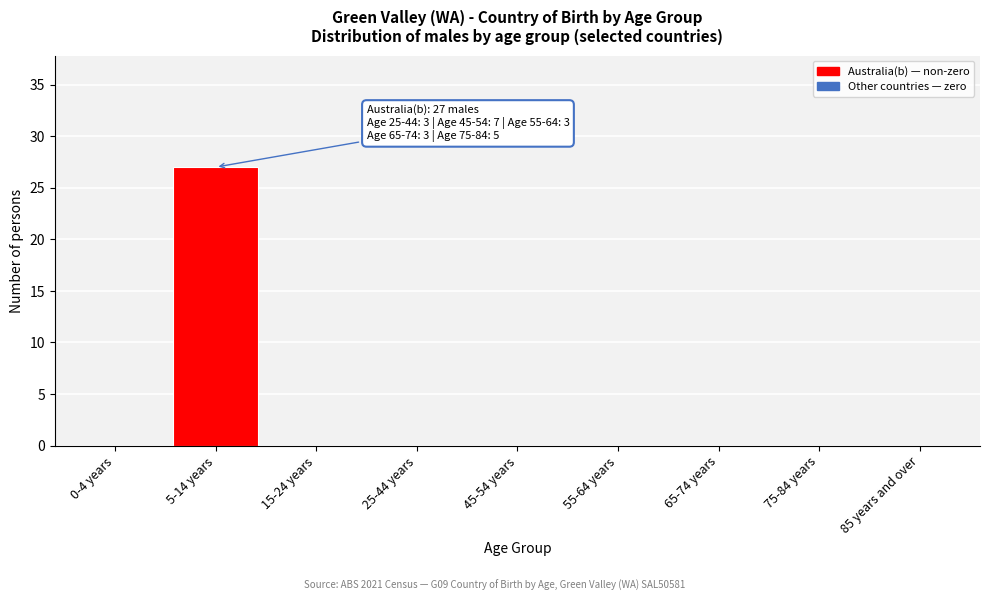

Reading left to right, transcribe all the data shown in this chart.

0-4 years=0	5-14 years=27	15-24 years=0	25-44 years=0	45-54 years=0	55-64 years=0	65-74 years=0	75-84 years=0	85 years and over=0